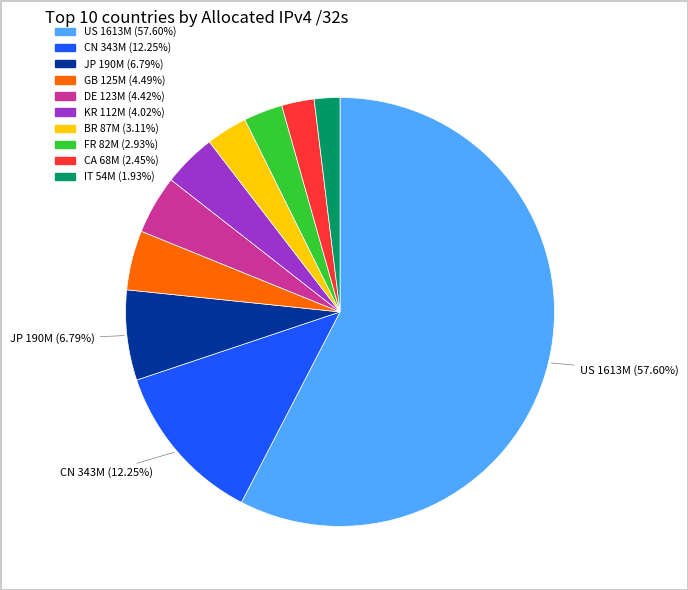

To the nearest percent, what is the average slice percentage?

10%